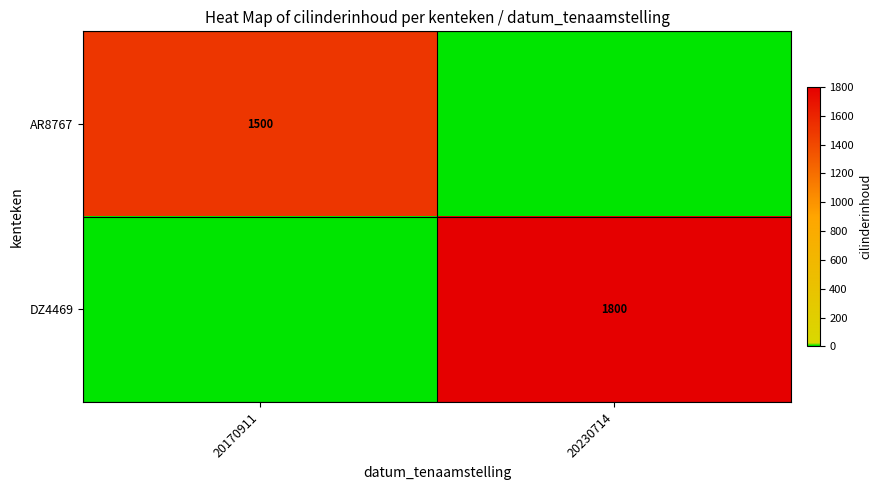

The DZ4469 series shows 1800 at 20230714. True or false?

True